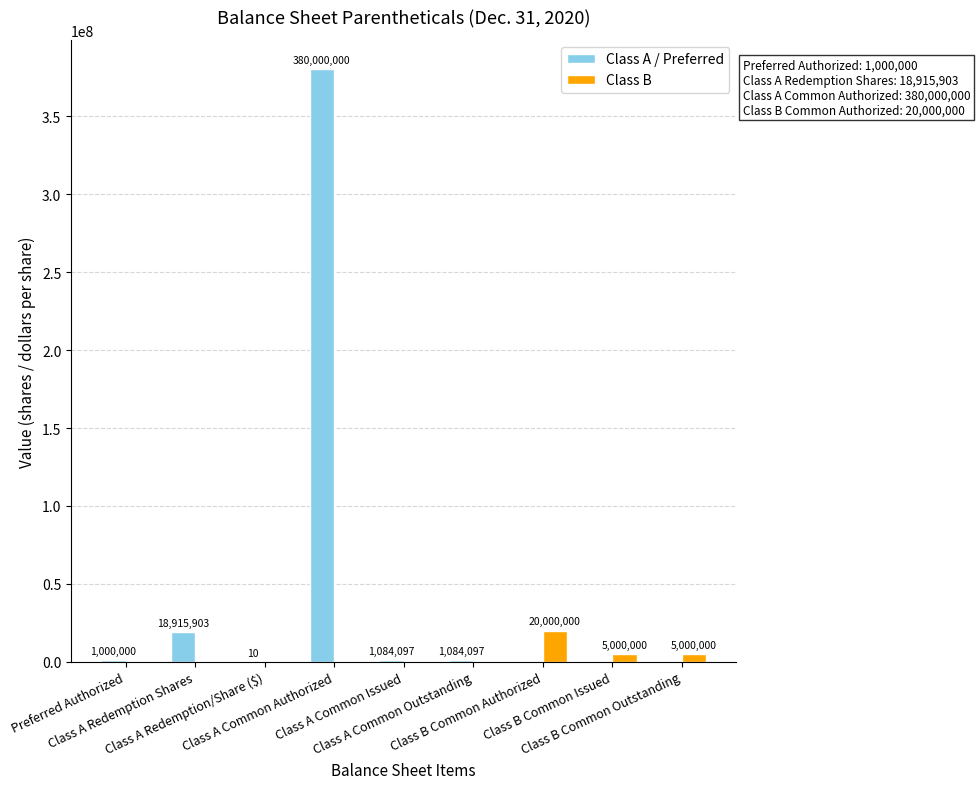

Which series has the largest total across all categories?

Class A / Preferred